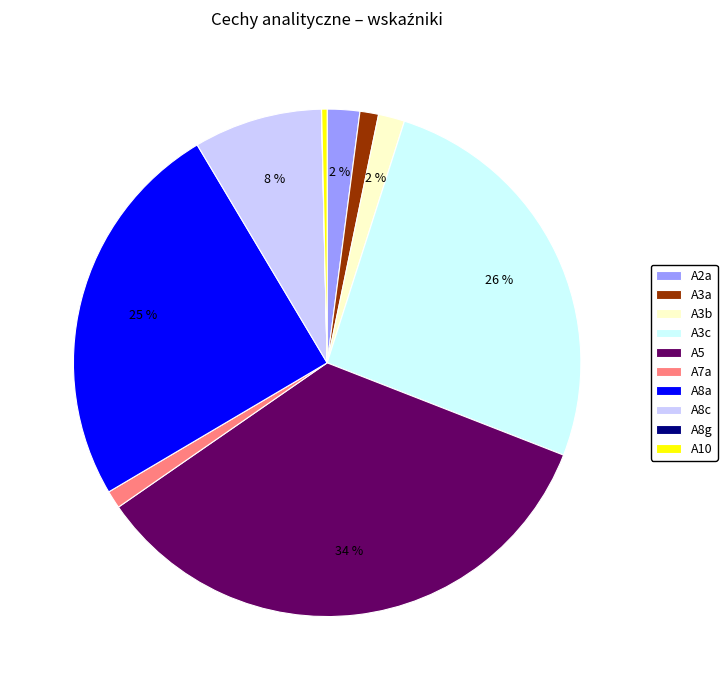

Combined, do A2a and A5 account for over 50%?

No